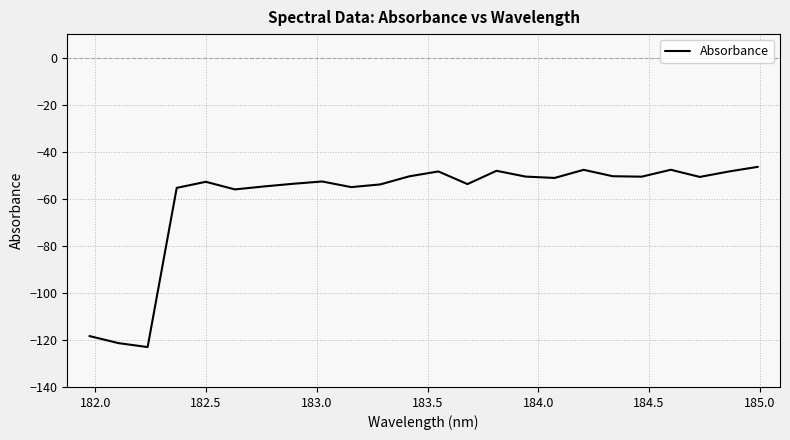

What is the difference between the maximum and minimum values?

76.6